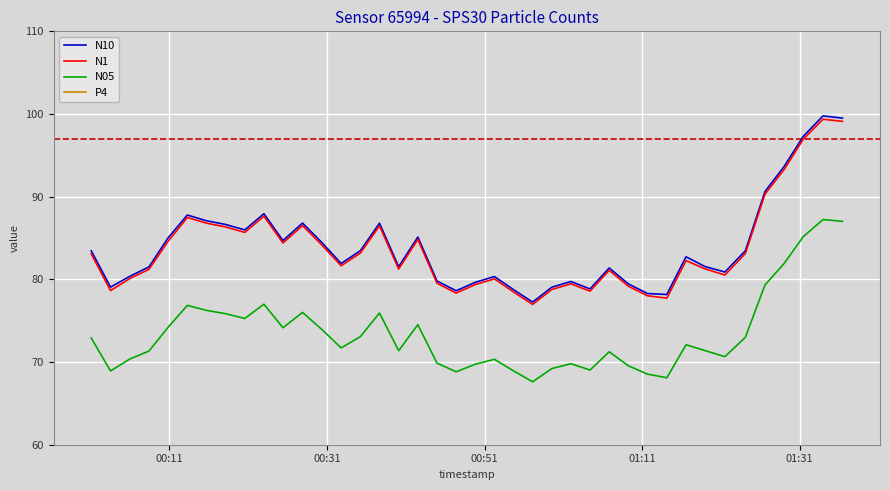

True or false: N1 and N05 cross at least once.

False